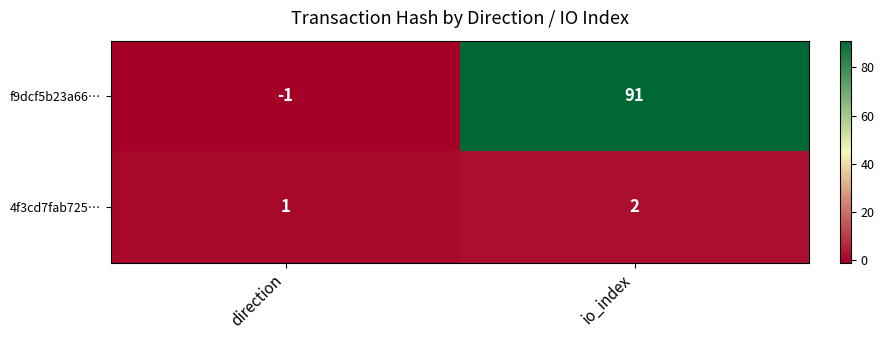

Reading left to right, extract all data points from this chart.

f9dcf5b23a66…: direction=-1	io_index=91
4f3cd7fab725…: direction=1	io_index=2